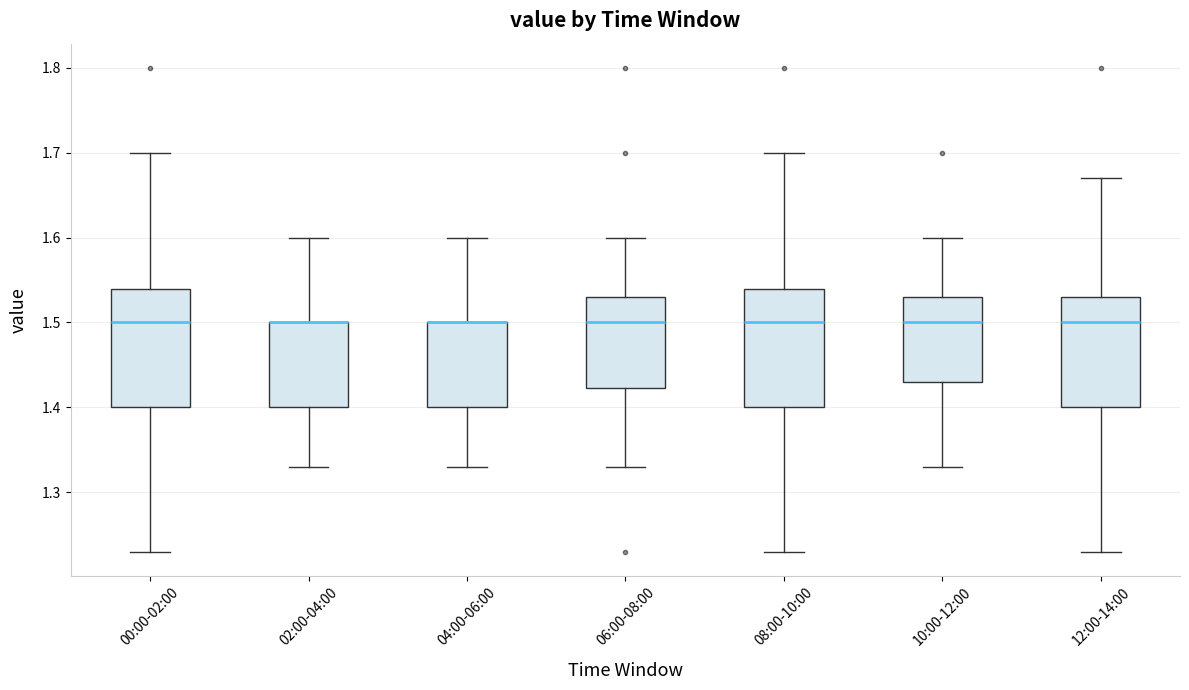

Reading left to right, transcribe this box plot: for each box, give where its median line is, the range the box spans, and where its two whiskers end, as read against the y-axis. The values are not printed on the chart, so give them approximately, as read against the axis.

00:00-02:00: median 1.50, box 1.40 to 1.54, whiskers 1.23 to 1.70
02:00-04:00: median 1.50 (drawn on the box's upper edge), box 1.40 to 1.50, whiskers 1.33 to 1.60
04:00-06:00: median 1.50 (drawn on the box's upper edge), box 1.40 to 1.50, whiskers 1.33 to 1.60
06:00-08:00: median 1.50, box 1.42 to 1.53, whiskers 1.33 to 1.60
08:00-10:00: median 1.50, box 1.40 to 1.54, whiskers 1.23 to 1.70
10:00-12:00: median 1.50, box 1.43 to 1.53, whiskers 1.33 to 1.60
12:00-14:00: median 1.50, box 1.40 to 1.53, whiskers 1.23 to 1.67